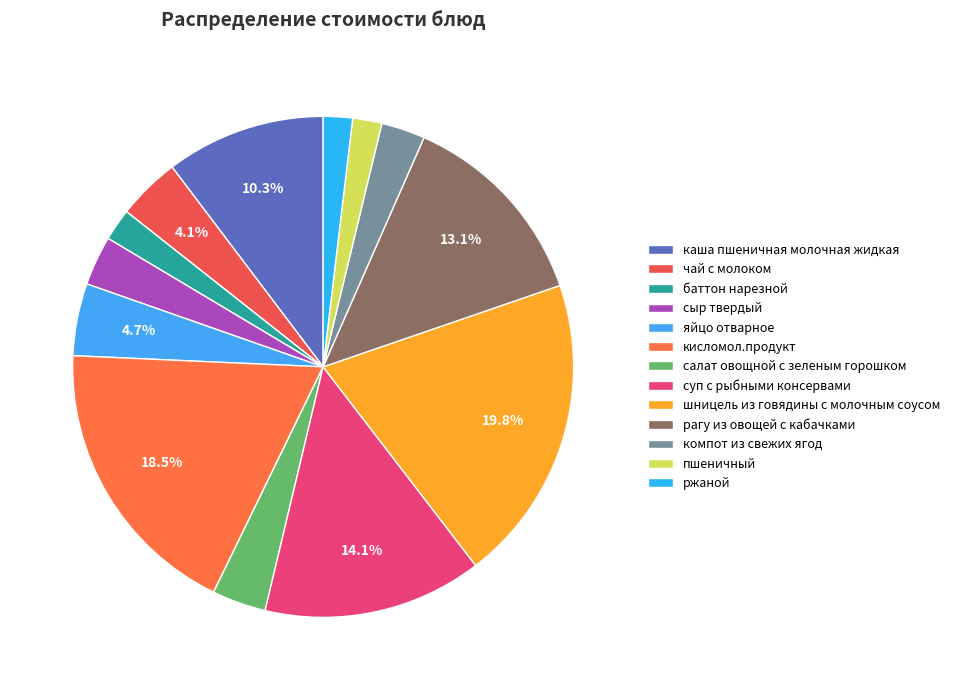

Approximately how many times larger is the value at салат овощной с зеленым горошком compared to чай с молоком?

0.9